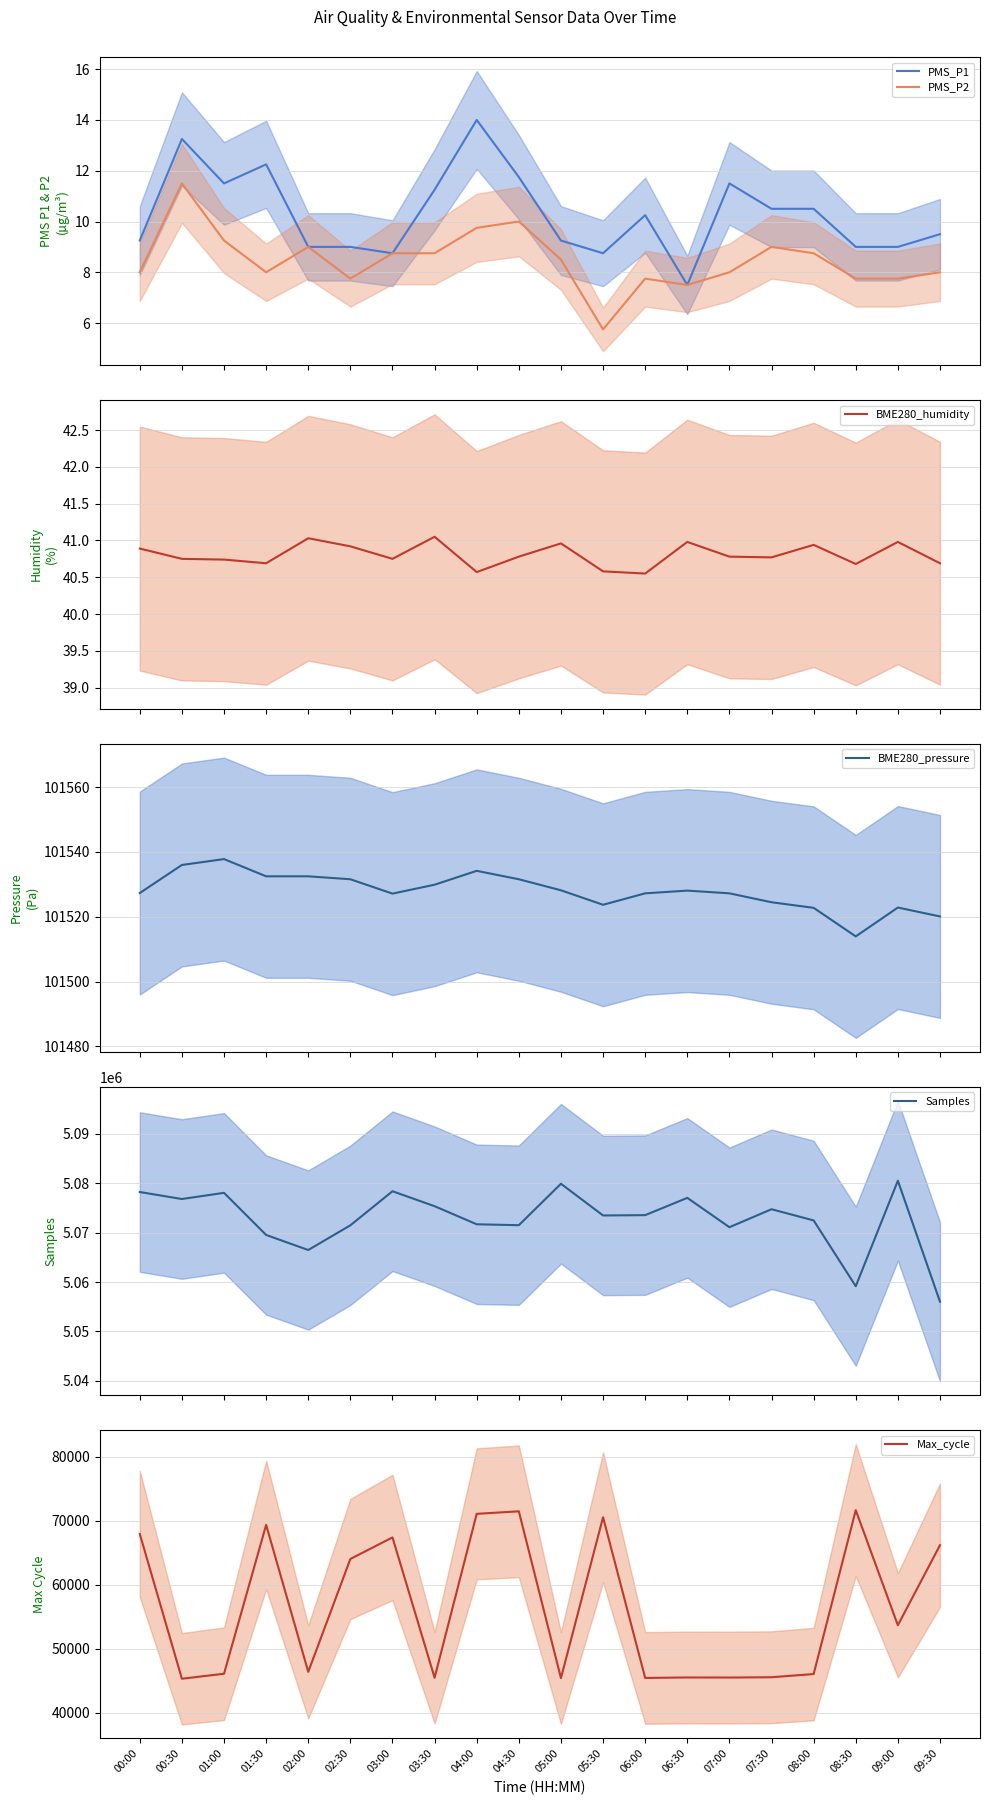

At which label is PMS_P1 closest to 10?

06:00